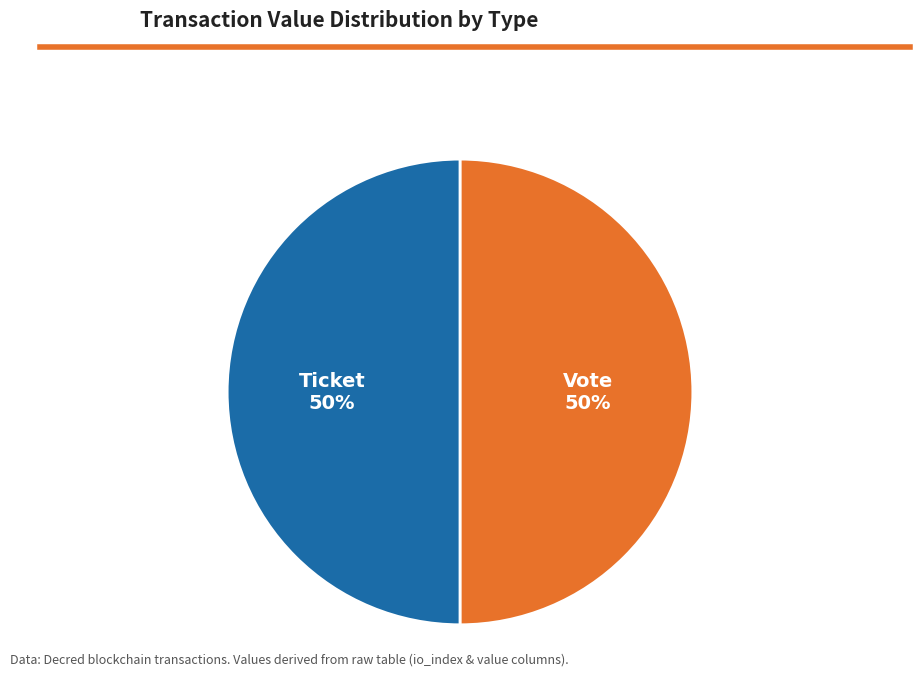

To the nearest percent, what is the average slice percentage?

50%